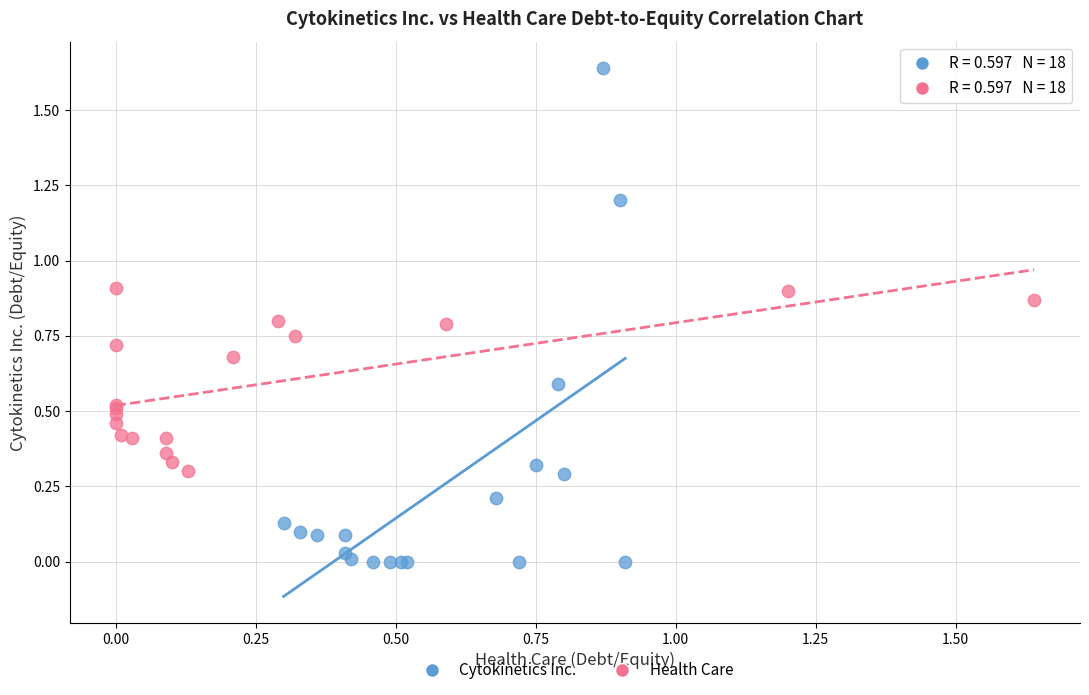

Which series has the widest spread of Y values?

Cytokinetics Inc.